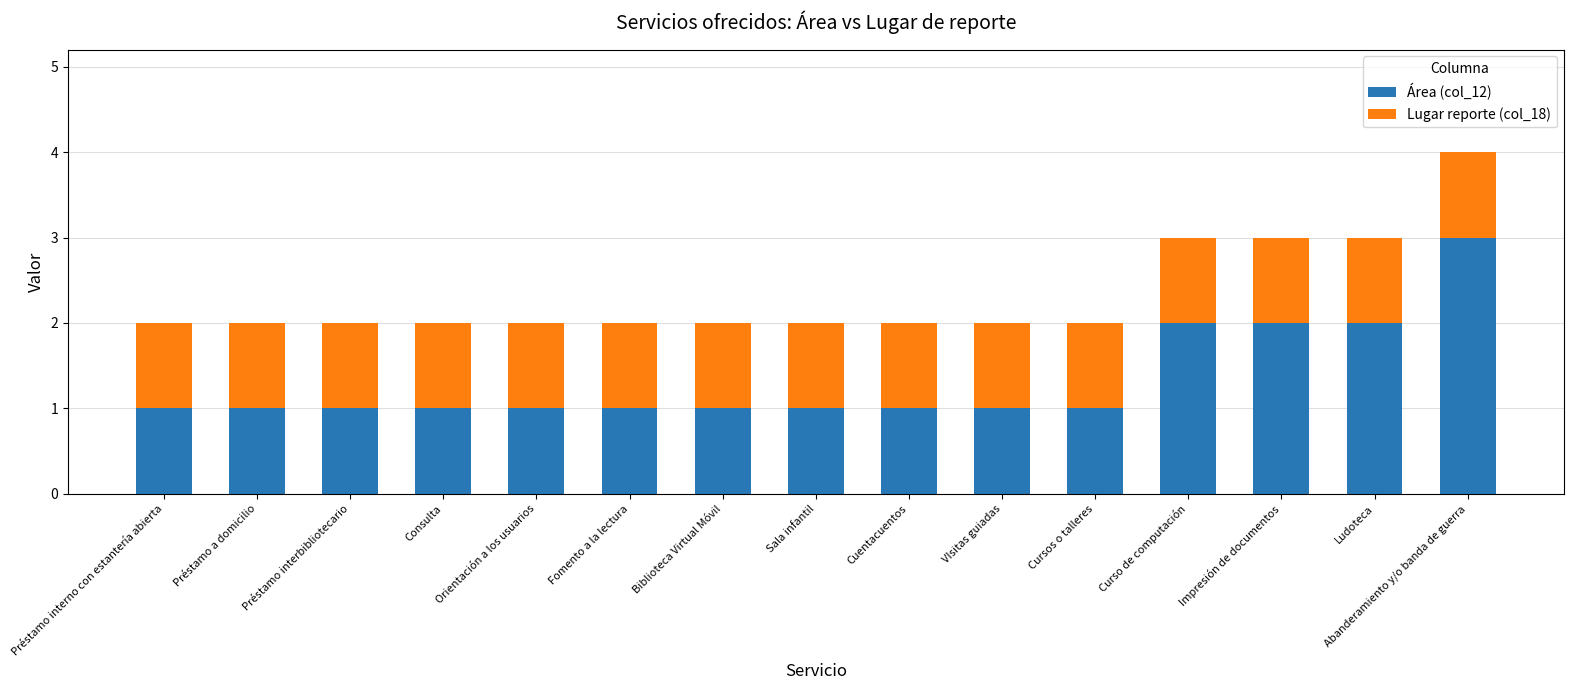

What is the sum of the Área (col_12) values at Consulta and Curso de computación?

3